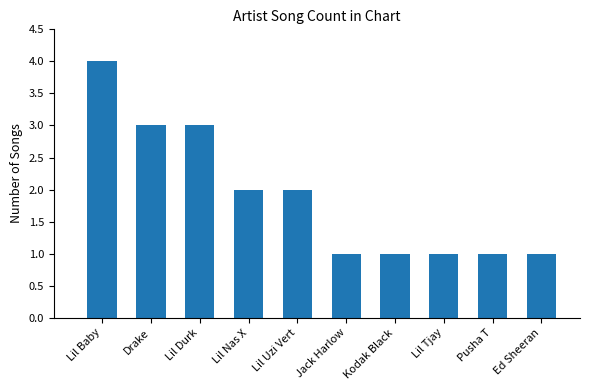

What is the difference between the maximum and minimum values?

3